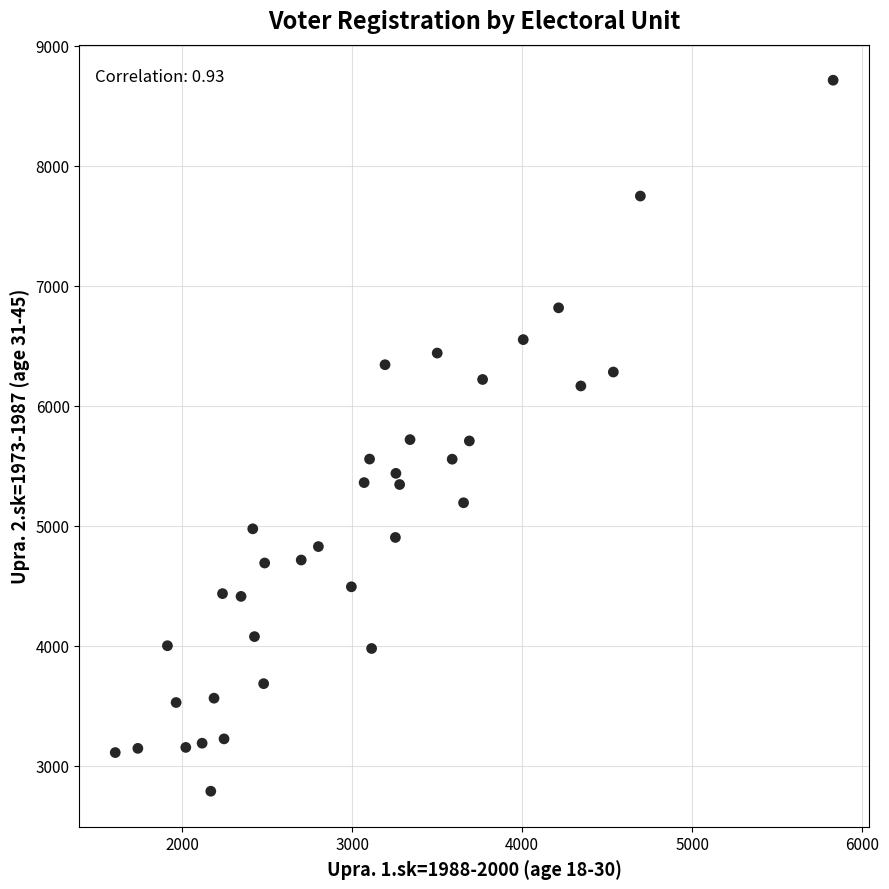

What is the range of Y values (max minus min)?

5923